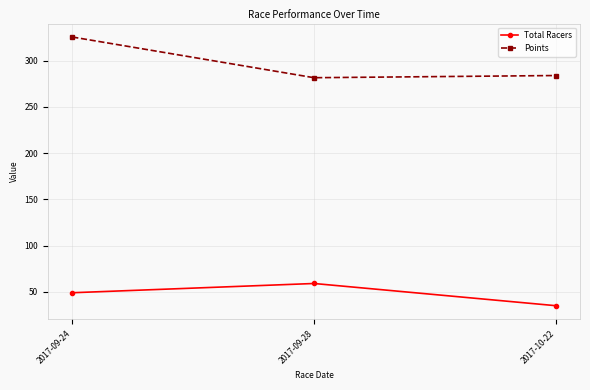

Which category has the highest value across all series?

2017-09-24